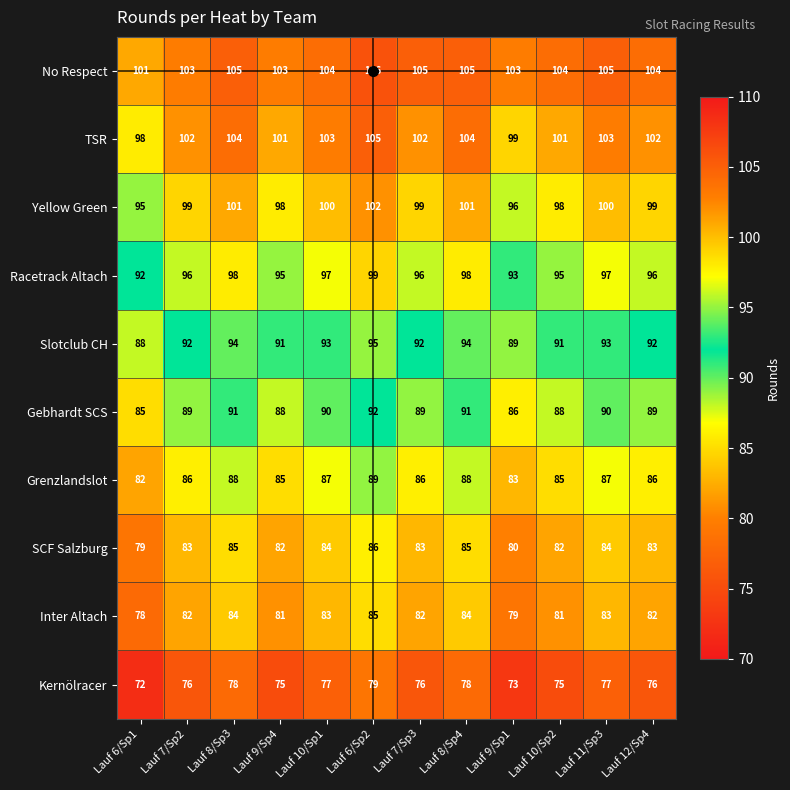

Which category has the lowest value across all series?

Lauf 6/Sp1